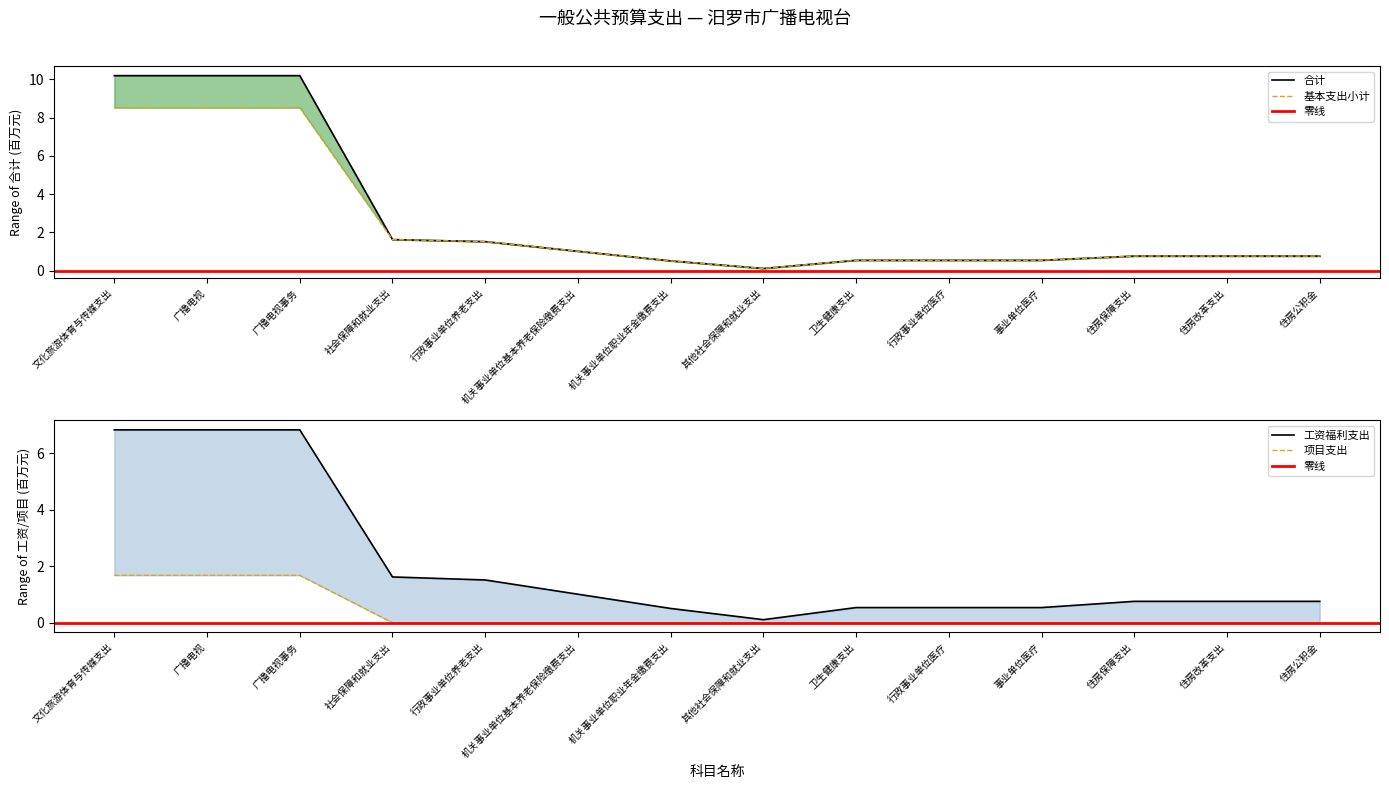

How many interior local valleys does the 基本支出小计 series have?

1